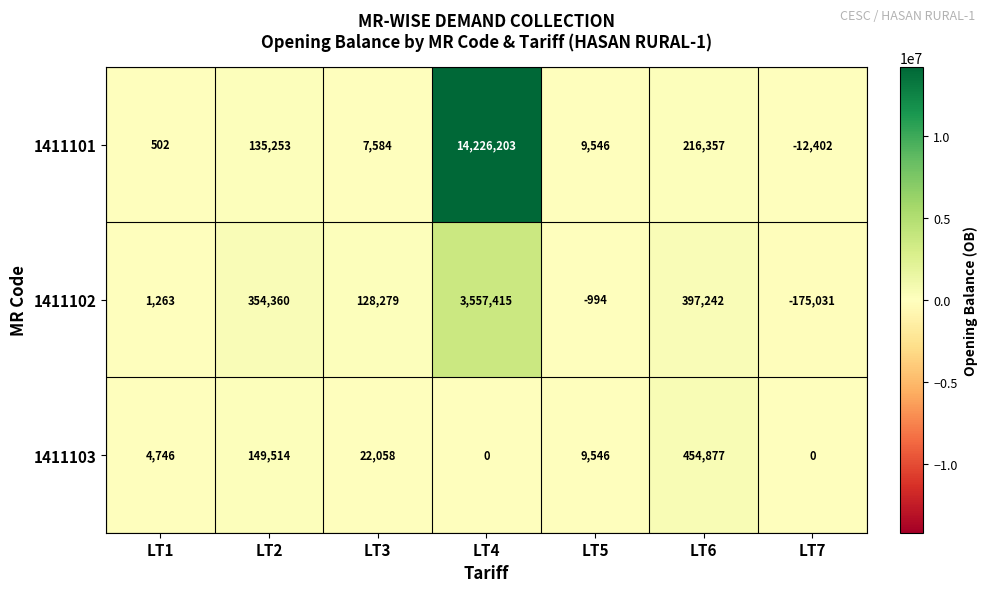

What is the difference between the maximum and minimum values in the 1411102 series?

3732446